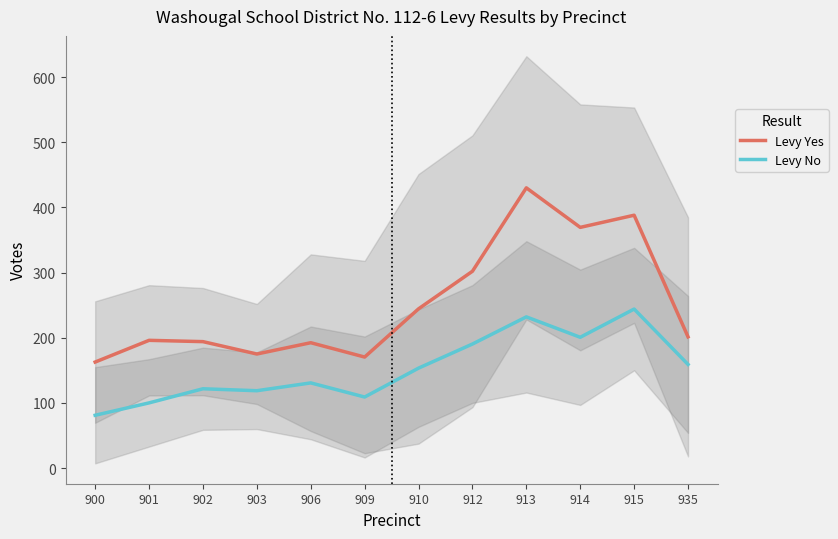

Which series has the widest spread of values?

Levy Yes